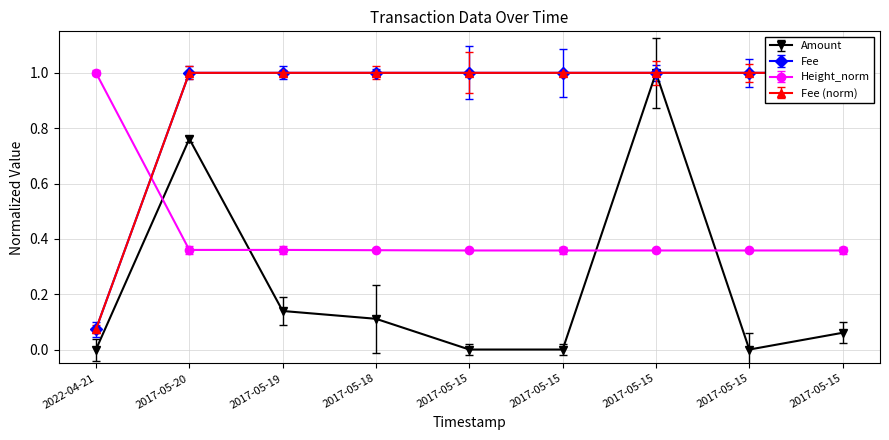

Does the chart have visible grid lines?

Yes